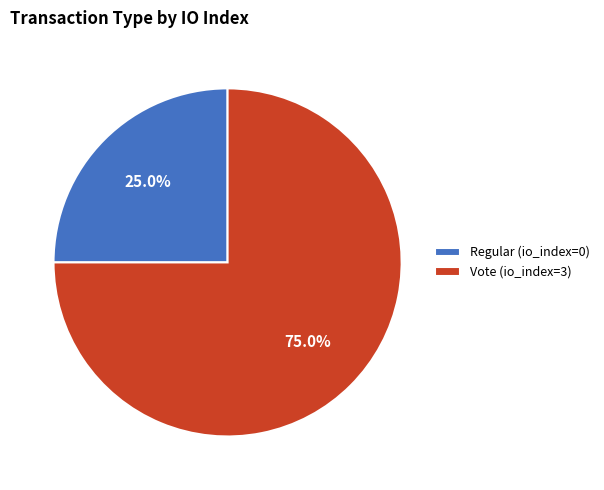

How many slices are in this pie chart?

2